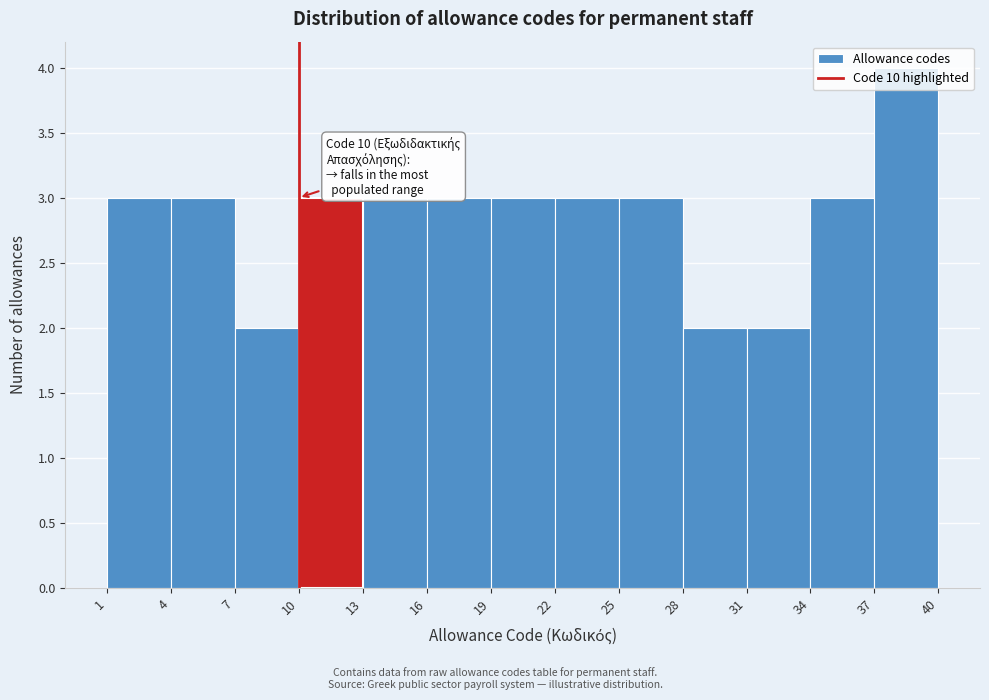

Which range on the x-axis has the tallest bar?

37 to 40